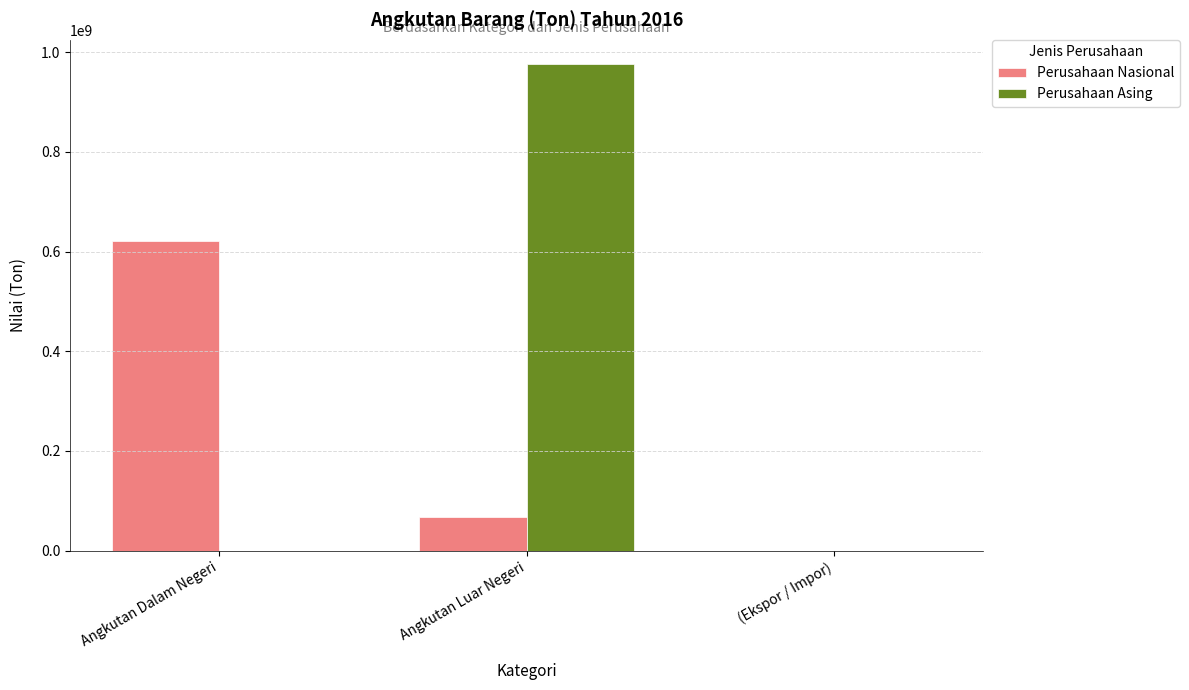

What is the sum of the Perusahaan Nasional values at Angkutan Luar Negeri and Angkutan Dalam Negeri?

688249748